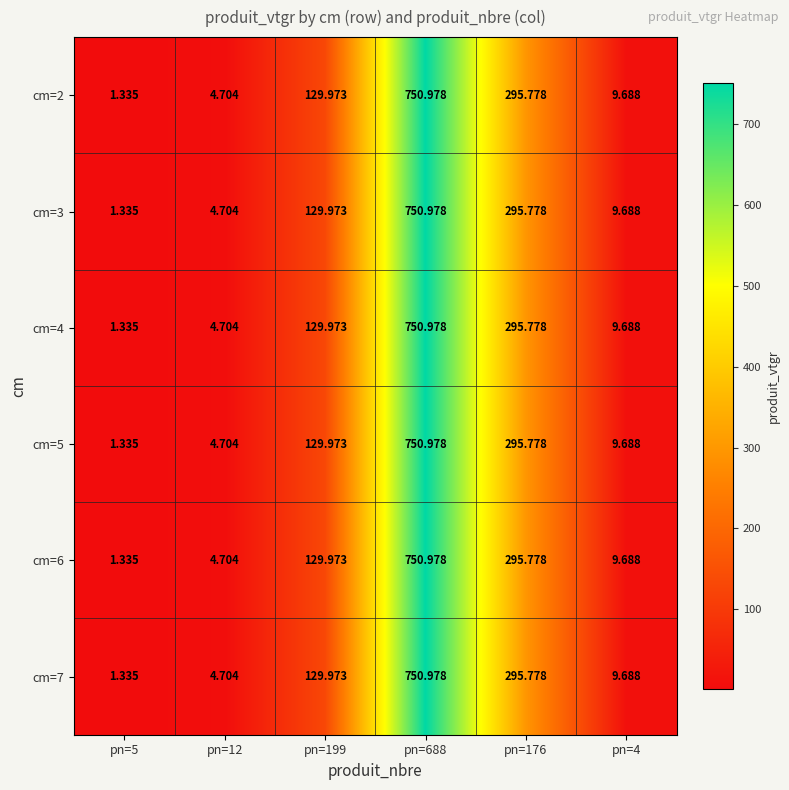

Which label corresponds to the largest value in the chart?

pn=688